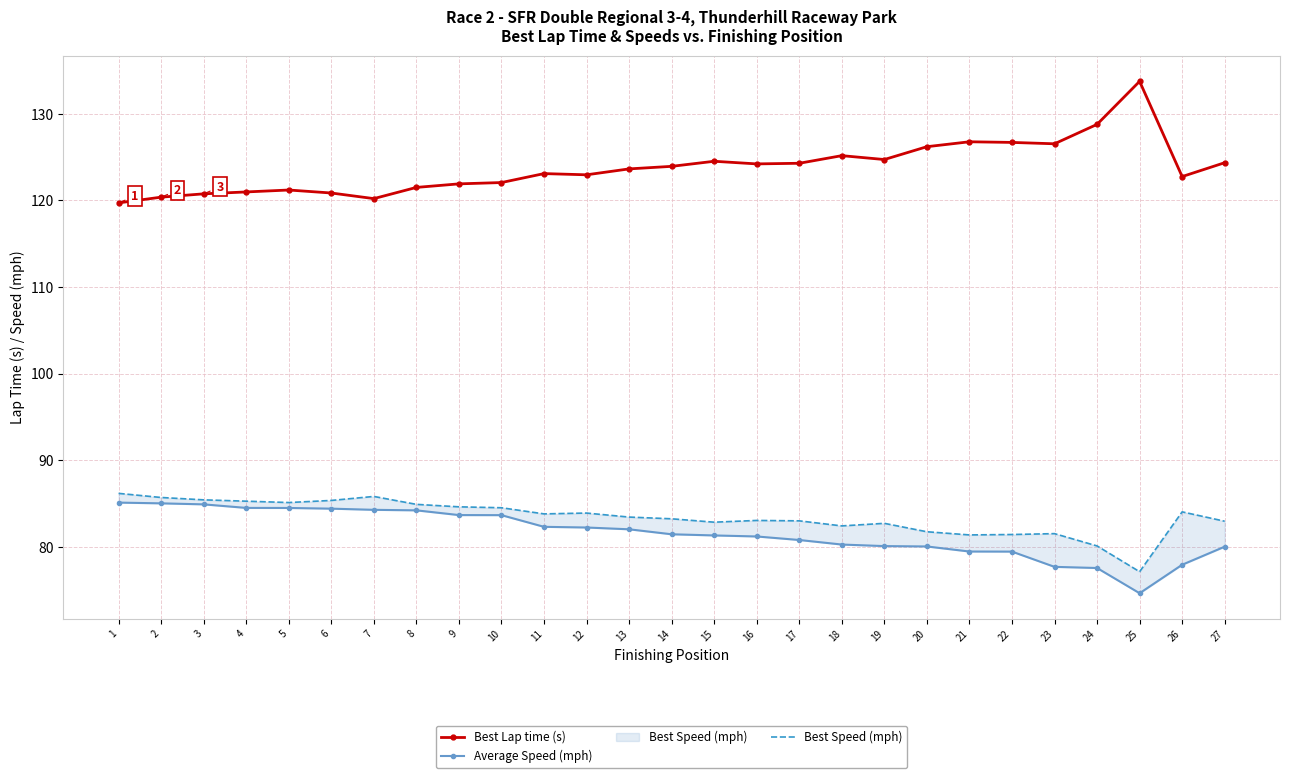

At which label is Best Speed (mph) closest to 81?

21